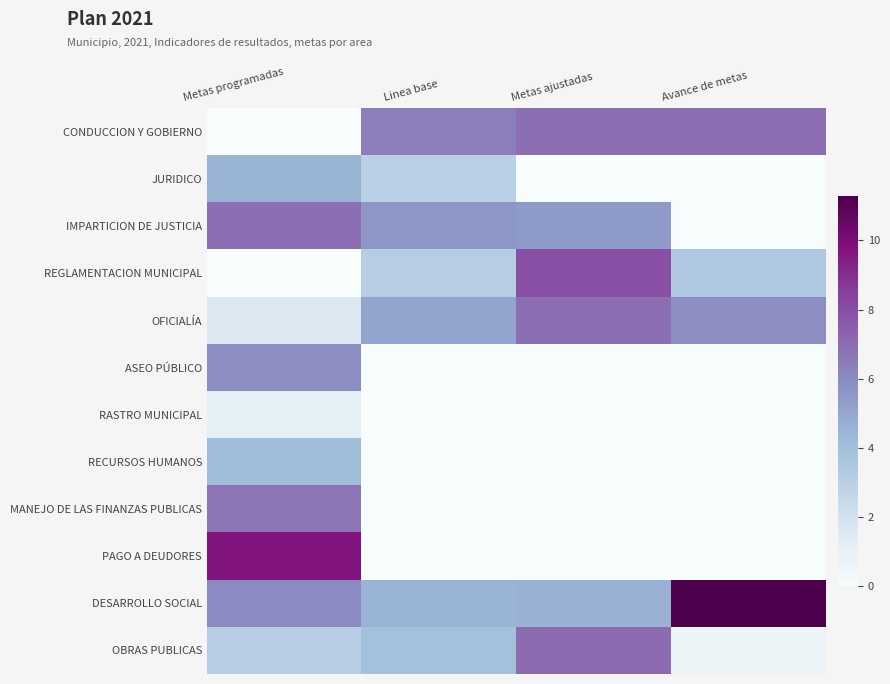

How many data points does each series have?

4